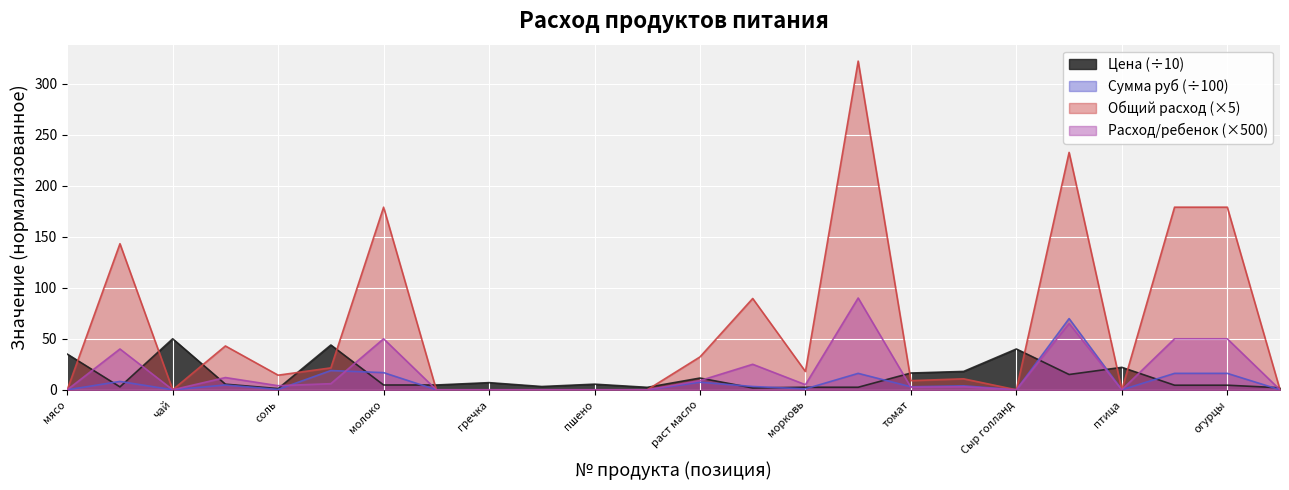

At which category does the chart reach its peak across all series?

картофель